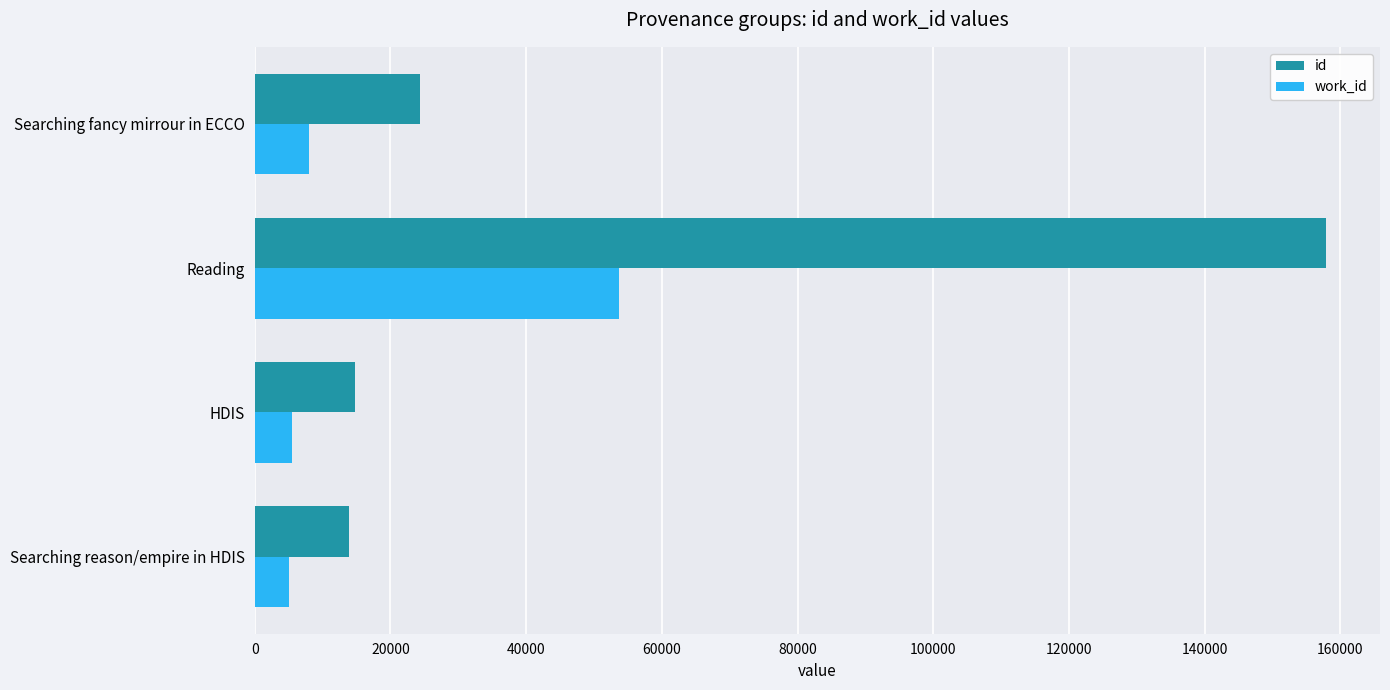

Is the value of id at HDIS greater than the value of work_id at Reading?

No